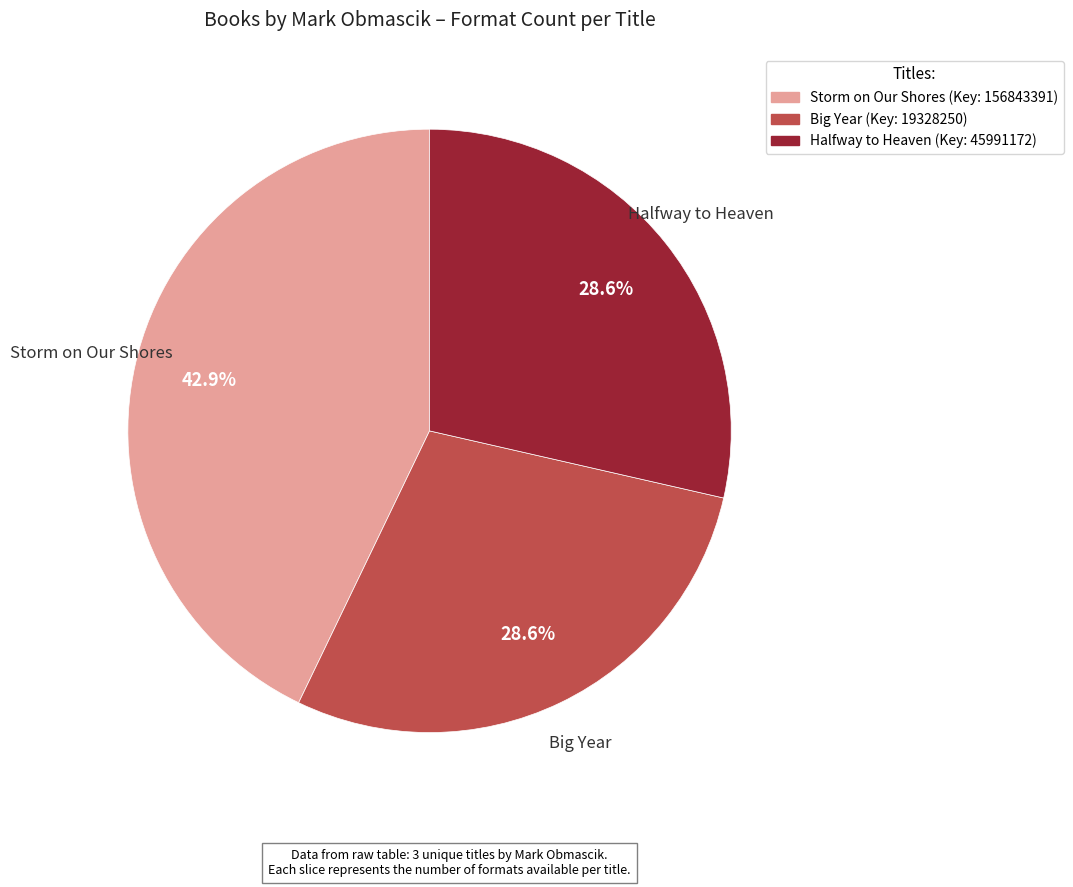

Is there any slice that represents more than half of the pie?

No